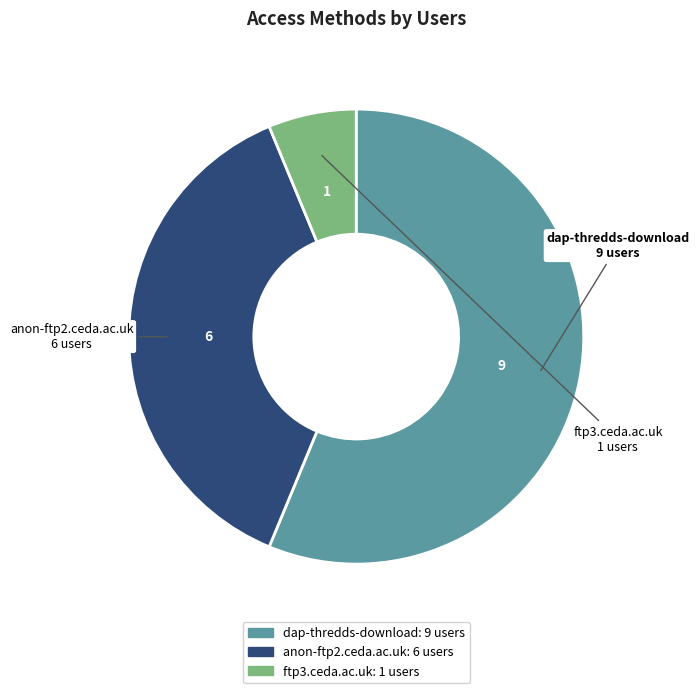

Which category has the biggest portion of the pie?

dap-thredds-download